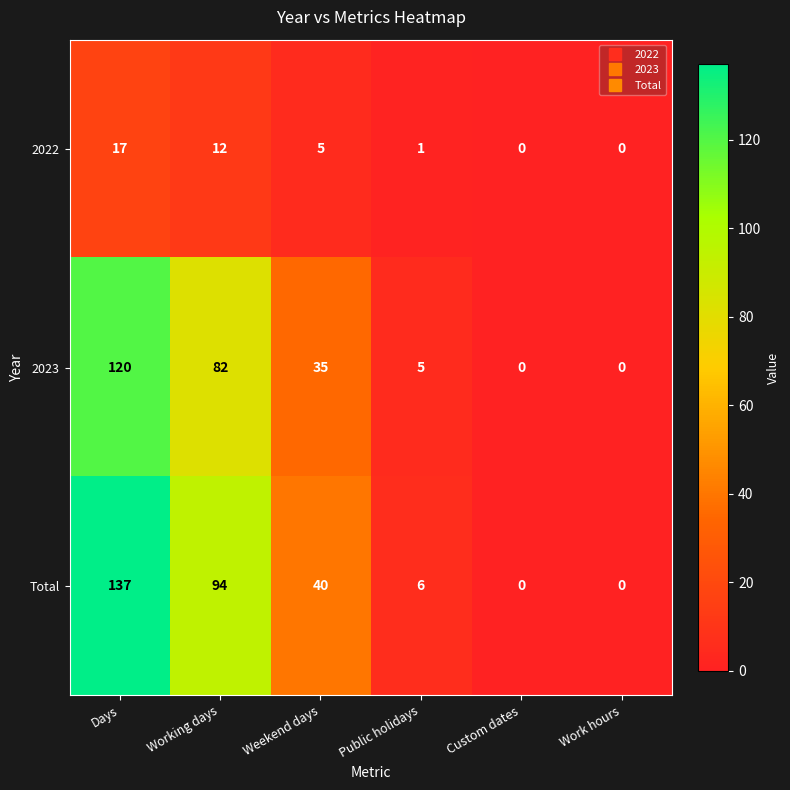

Which category has the highest value across all series?

Days